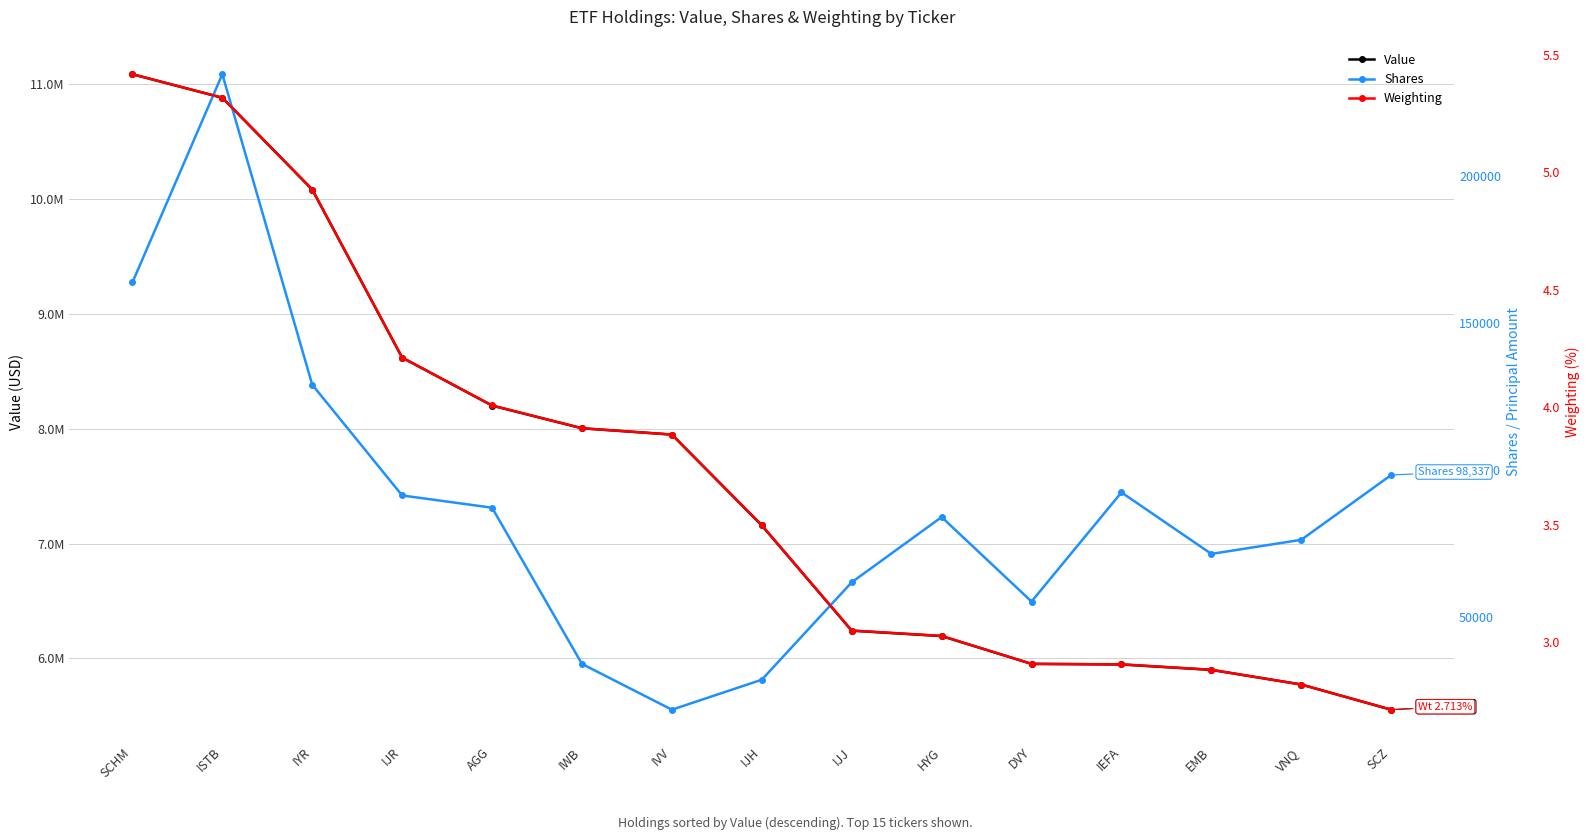

At which category is the sum across all series the highest?

SCHM